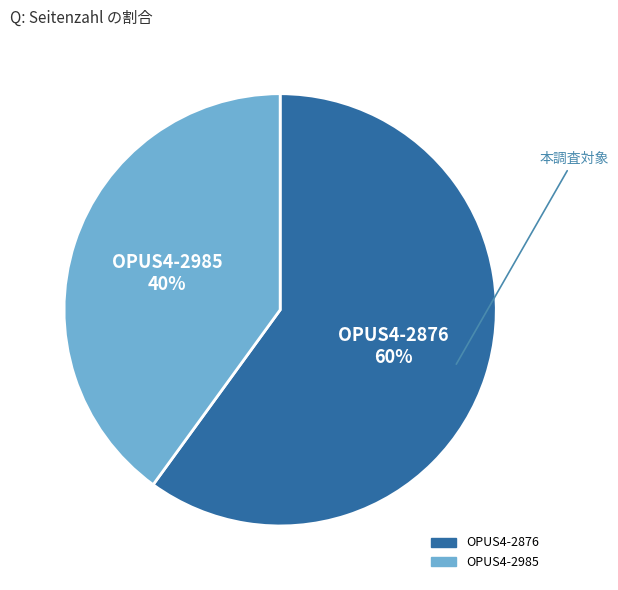

True or false: OPUS4-2876 accounts for 74% of the total.

False